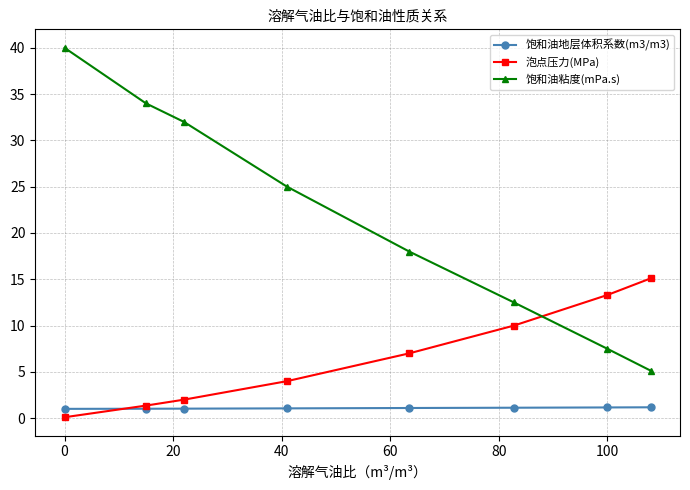

After their last crossing, which series has the higher values: 泡点压力(MPa) or 饱和油粘度(mPa.s)?

泡点压力(MPa)